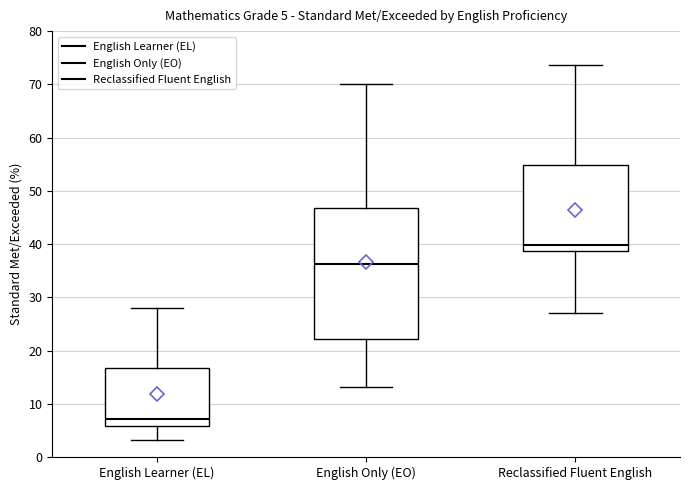

Comparing the boxes themselves (not the whiskers), which one is the tallest?

English Only (EO)